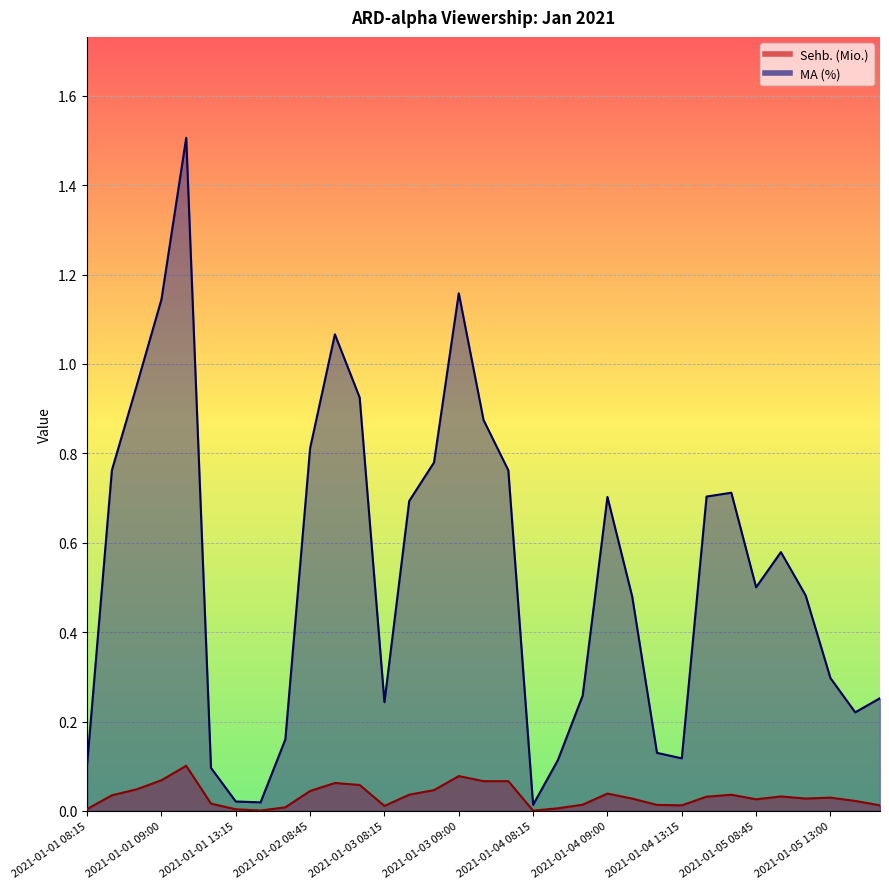

Read the MA (%) value at 2021-01-01 09:15.

1.5